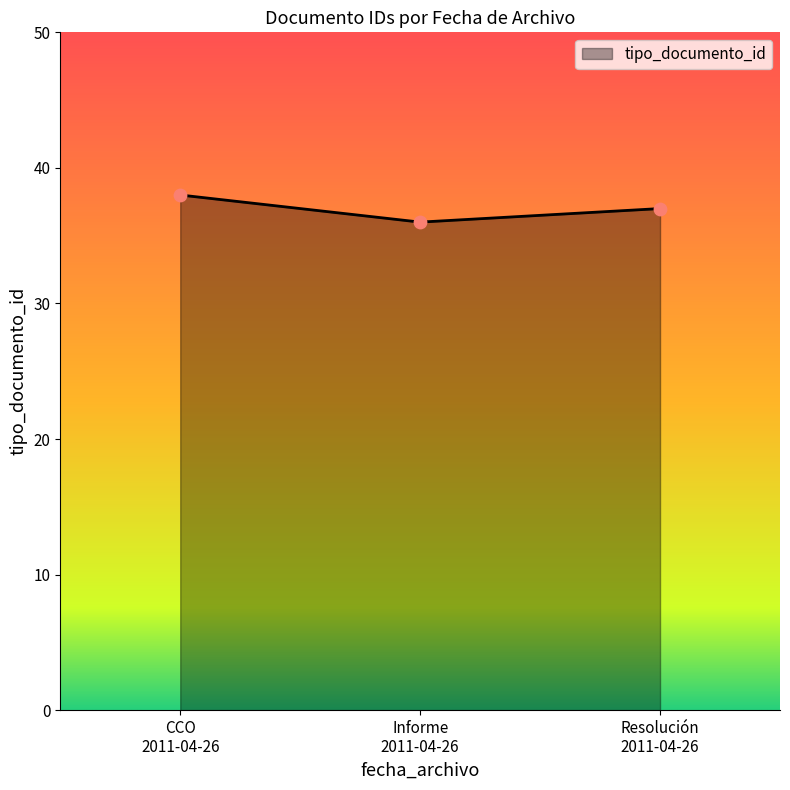

What is the average value?

37